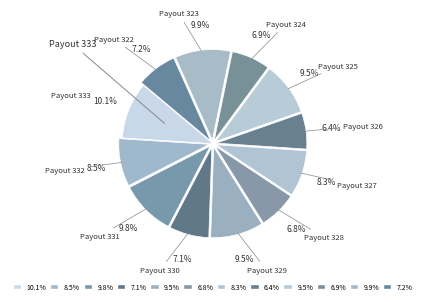

Count the number of slices in the pie.

12